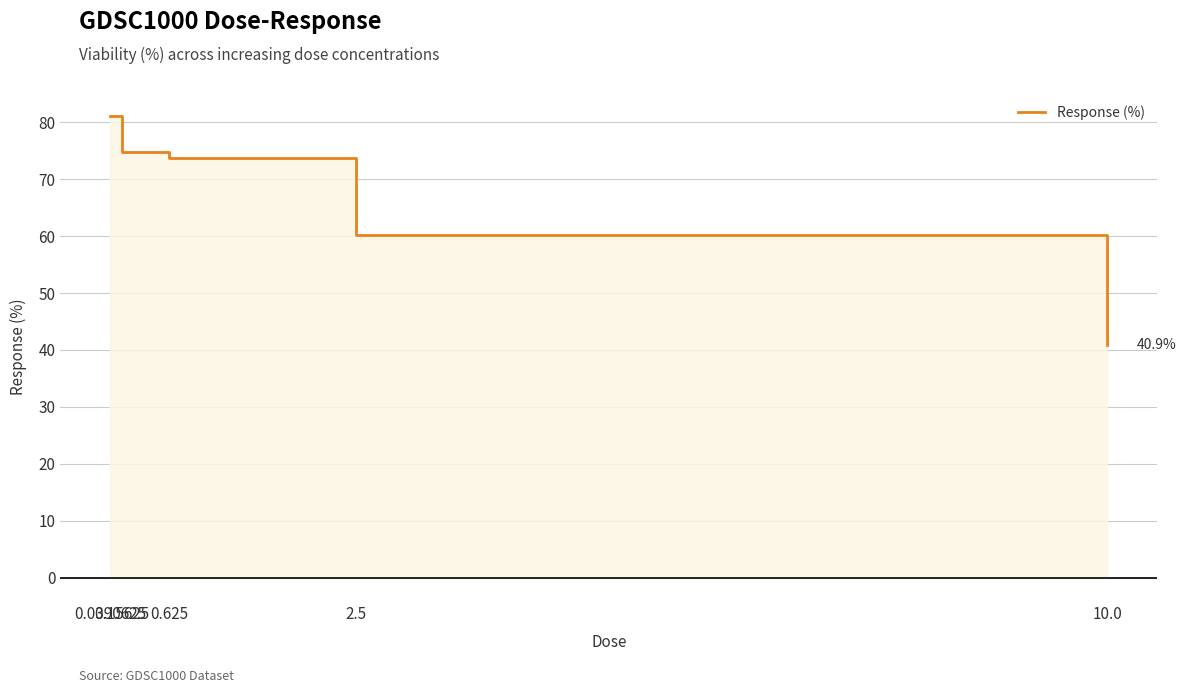

How many data points does each series have?

5